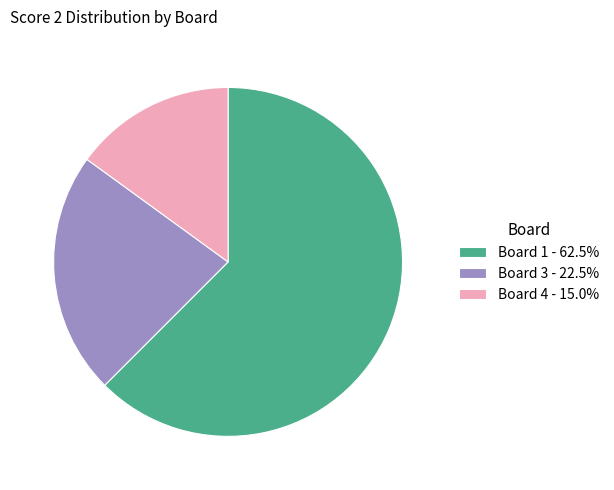

Approximately how many times larger is the value at Board 4 - 15.0% compared to Board 3 - 22.5%?

0.7